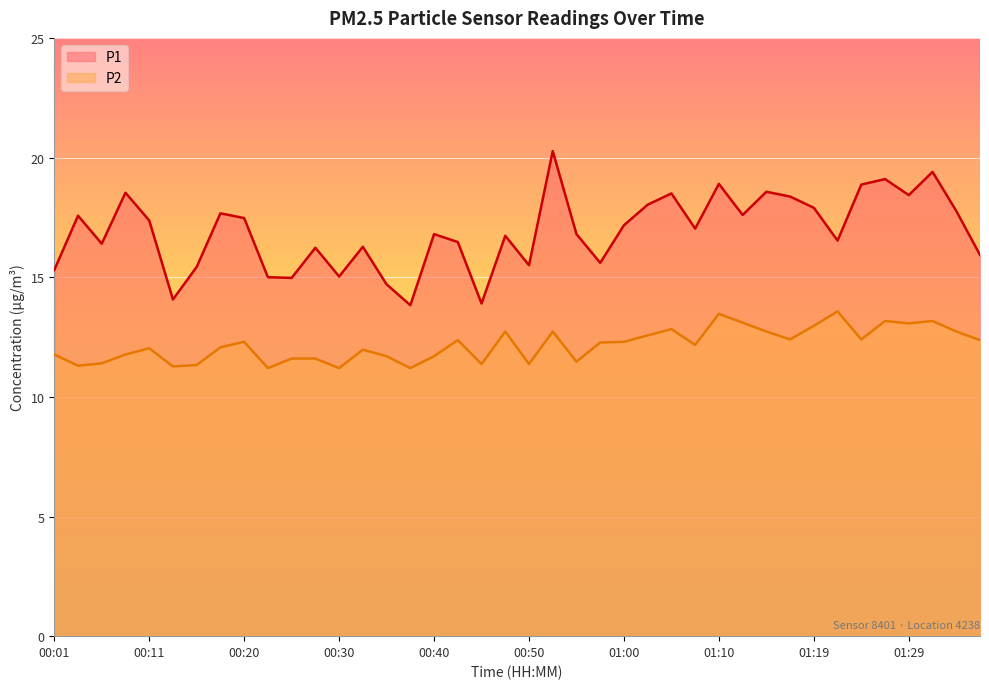

What are all the series names shown in the legend?

P1, P2